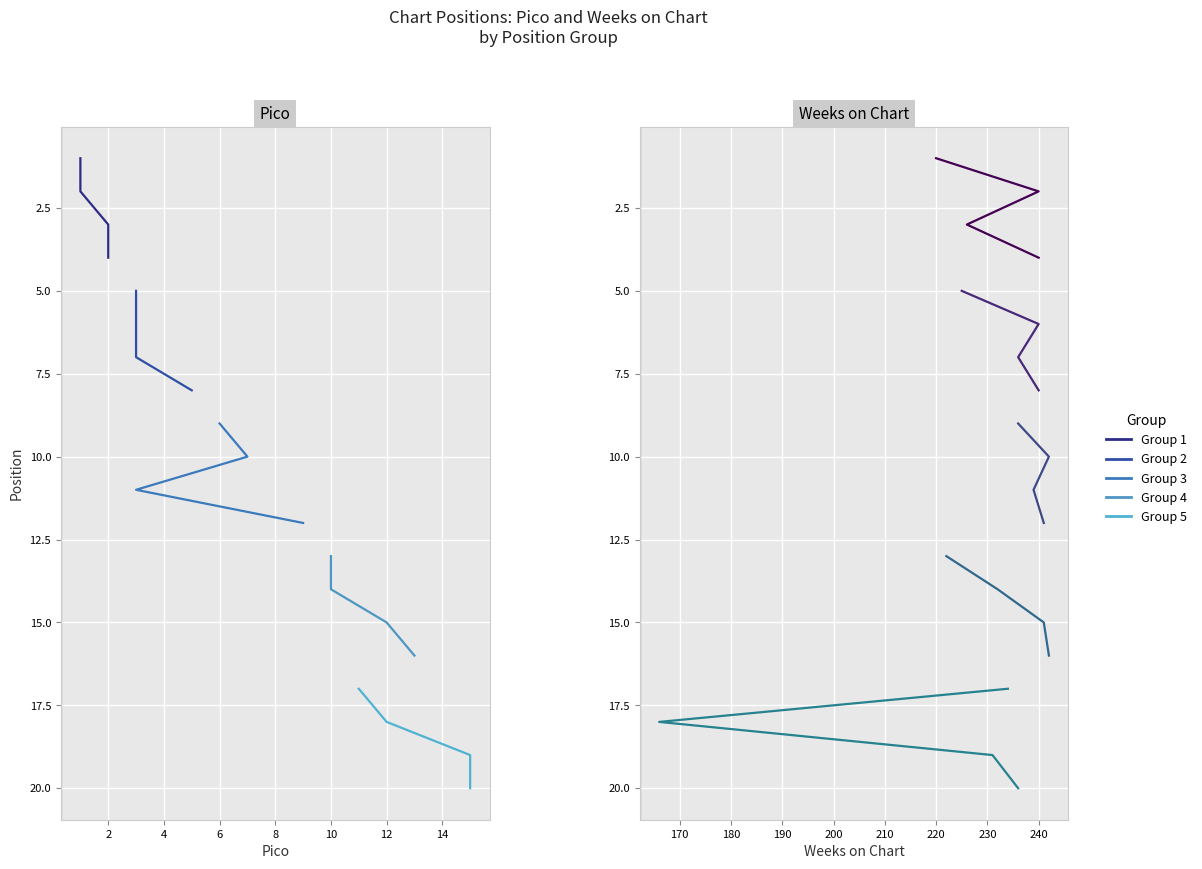

Rank the series at 2 from lowest to highest value.

Group 1, Group 2, Group 3, Group 4, Group 5